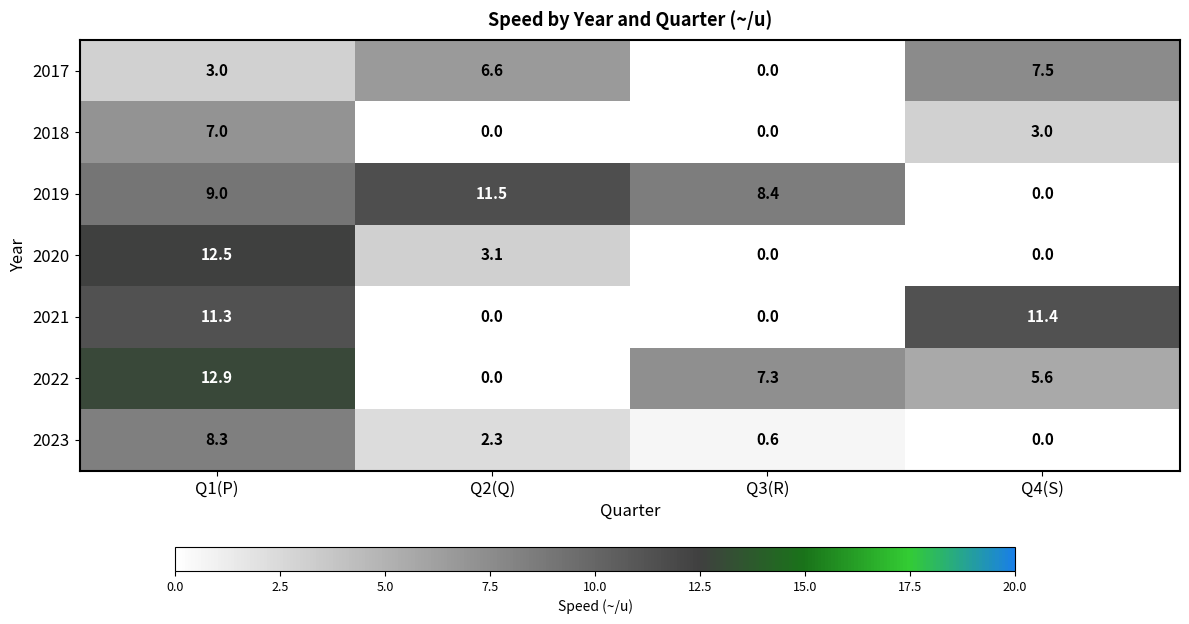

What is the difference between the 2021 values at Q4(S) and Q3(R)?

11.4